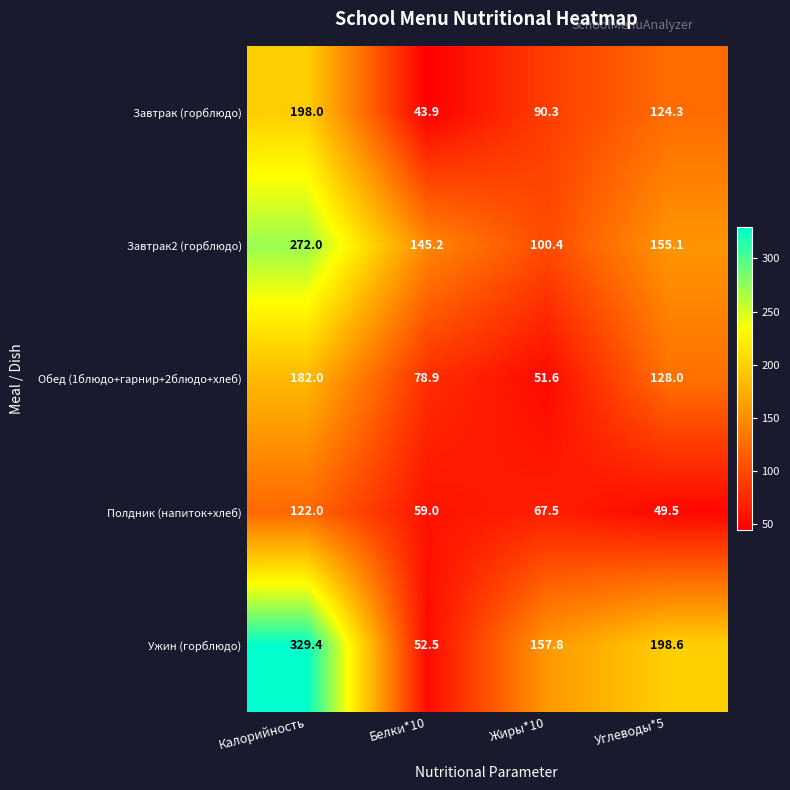

Which category has the highest value across all series?

Калорийность